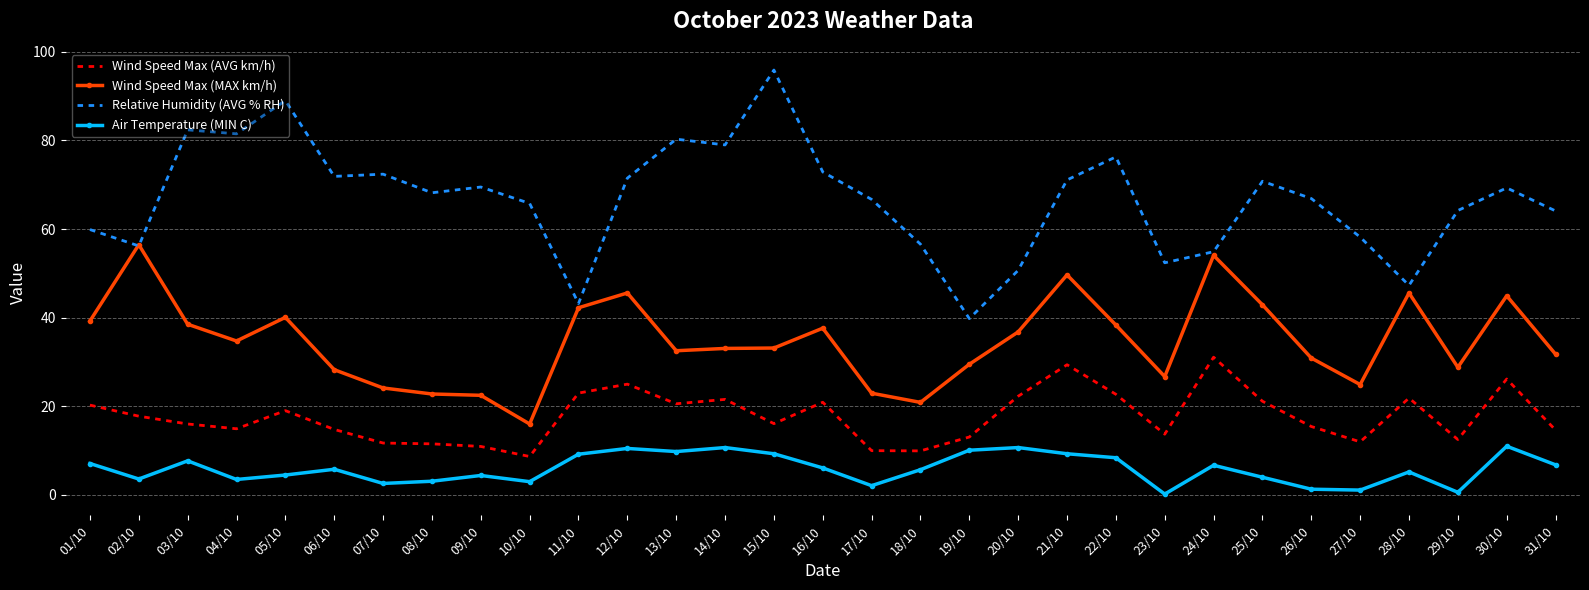

How many distinct data groups are displayed?

4